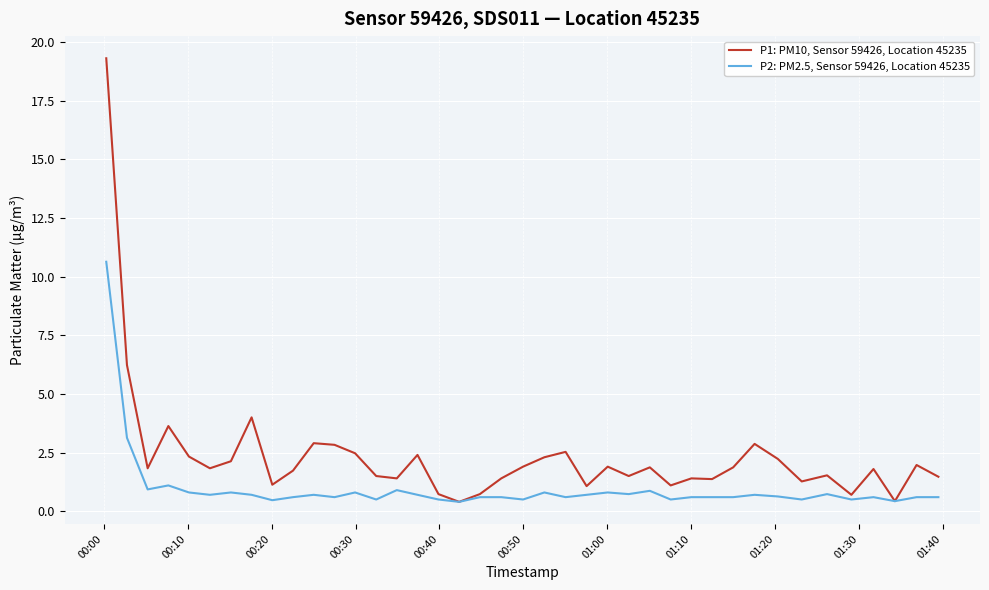

Which series has the largest range (max minus min)?

P1: PM10, Sensor 59426, Location 45235